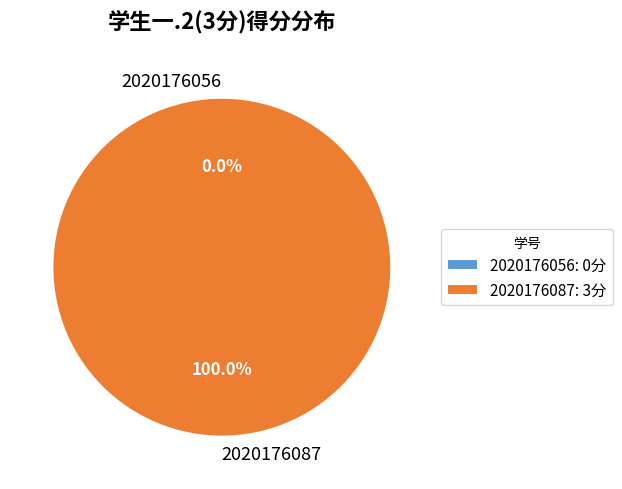

Is it true that 2020176056 is 11% of the pie?

False